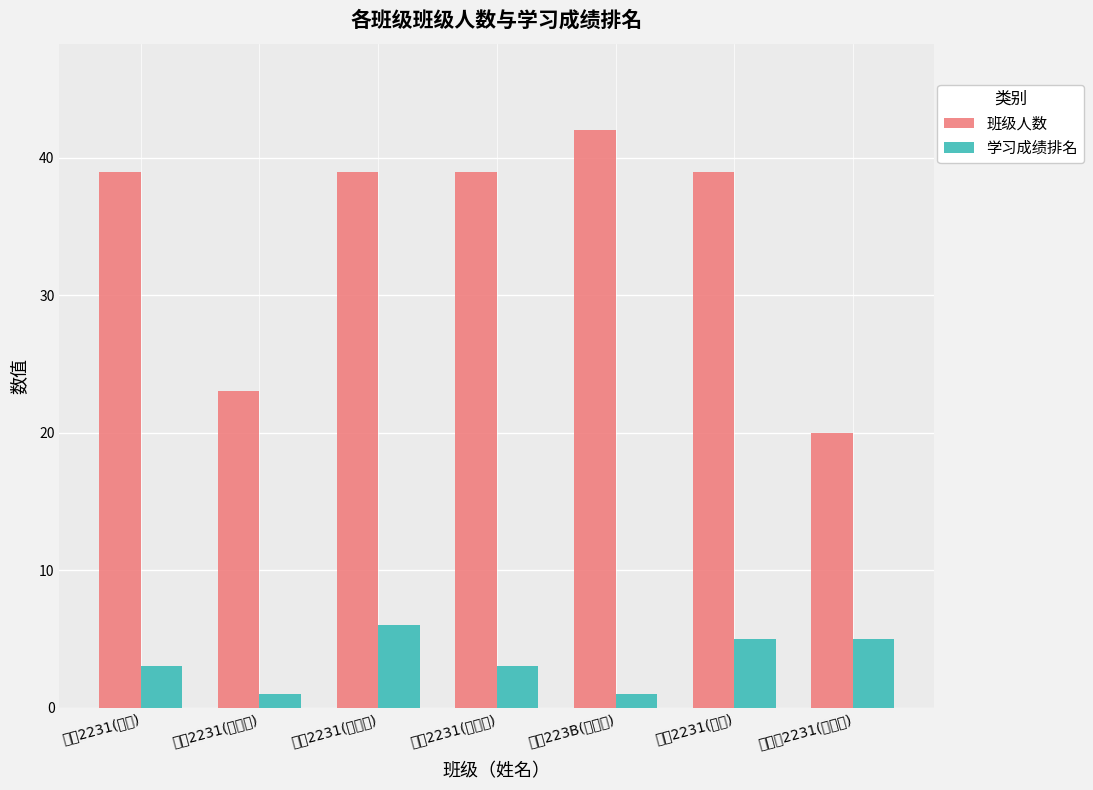

What is the total value across all series at 染整2231(孙森)?

42